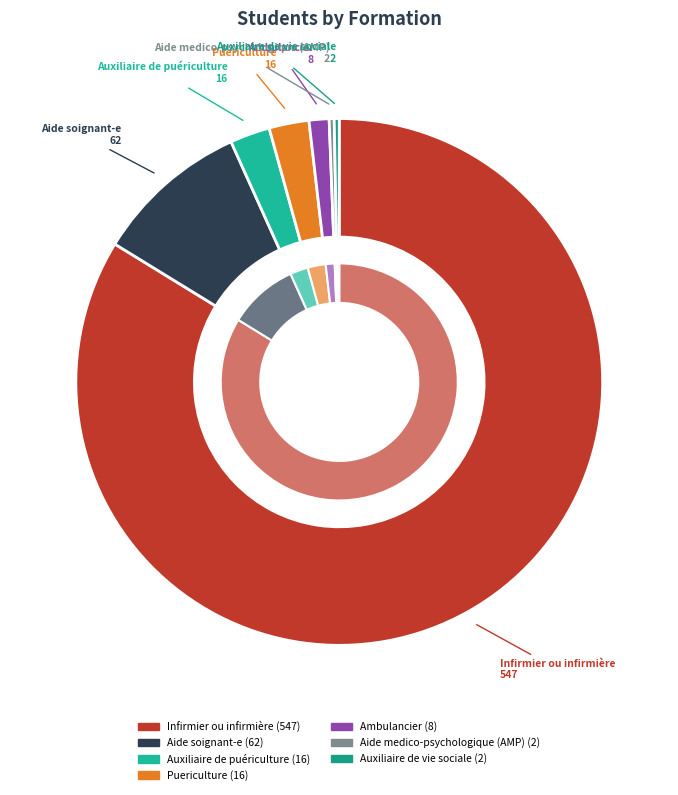

Between Aide medico-psychologique (AMP) and Auxiliaire de vie sociale, which is larger?

Aide medico-psychologique (AMP)